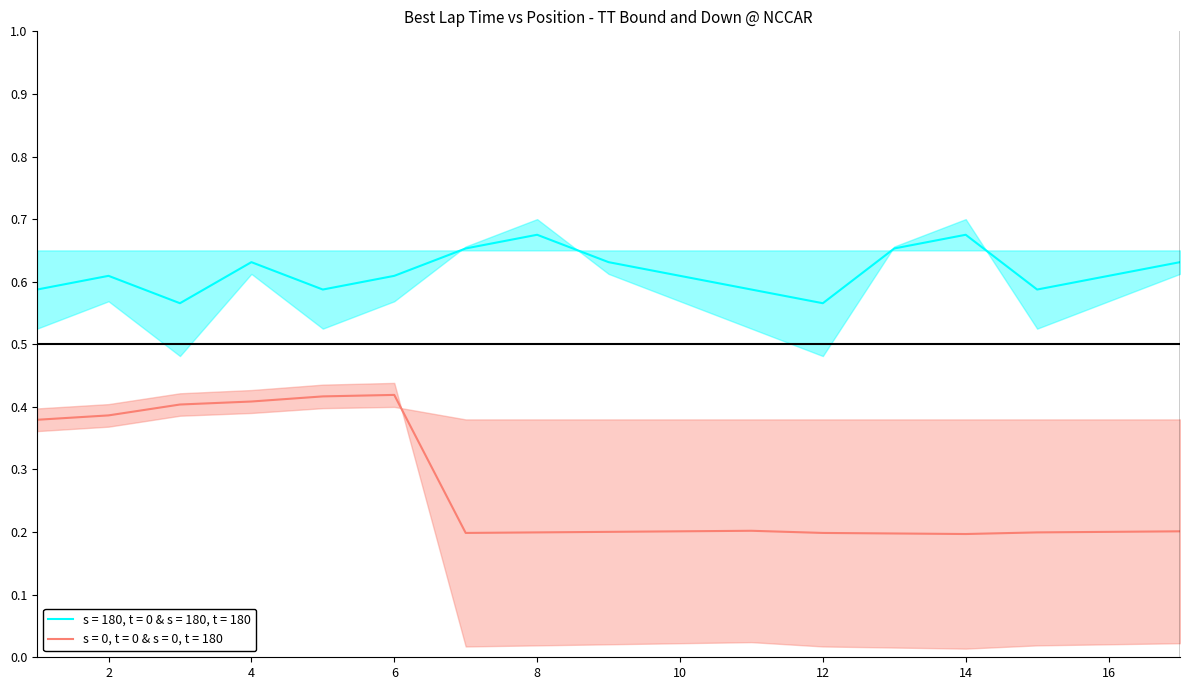

What is the value of the Best Lap time point at the 12th from the left?

0.2